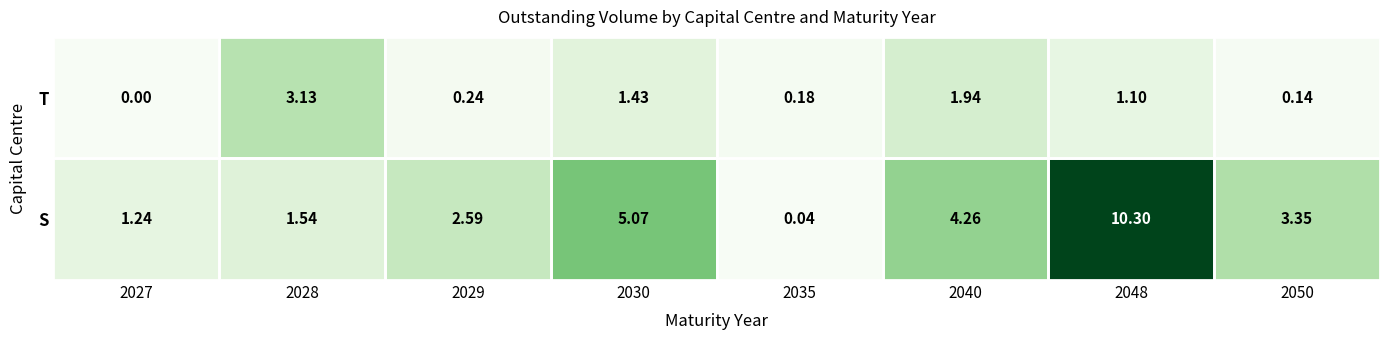

Rank the series at 2028 from highest to lowest value.

T, S